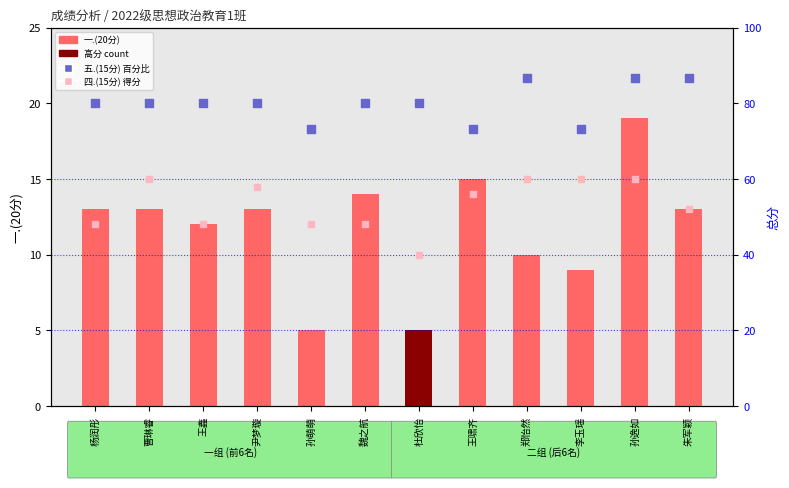

Which series contains the lowest Y value?

一.(20分)